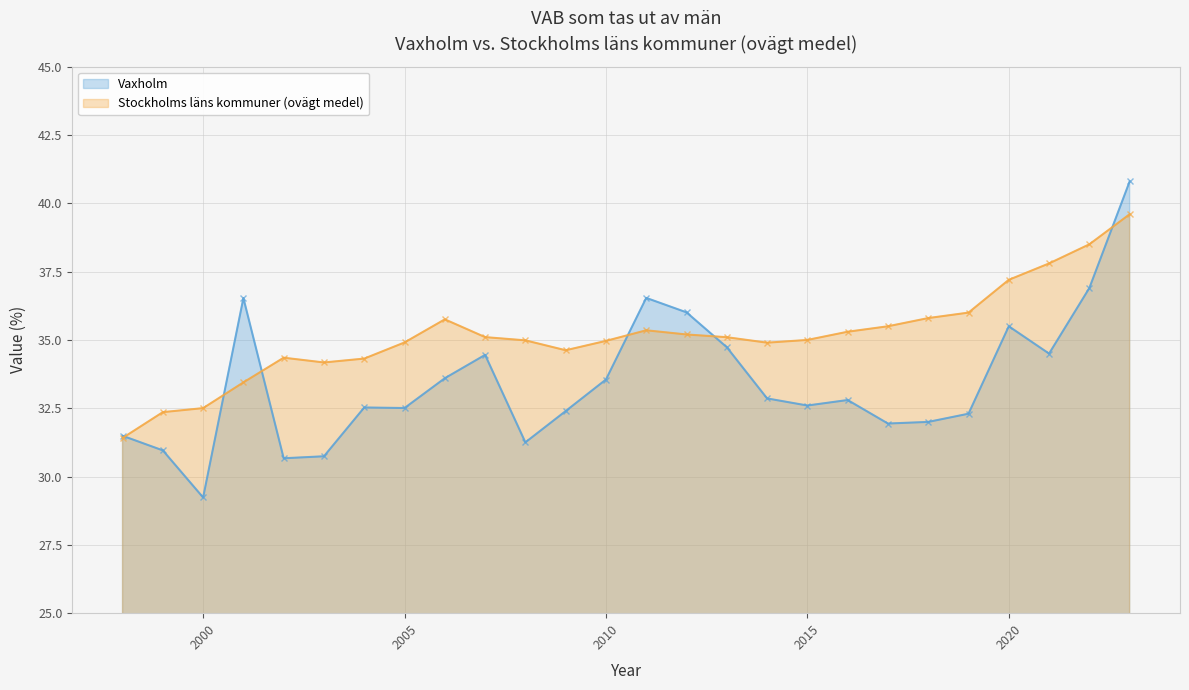

The Stockholms läns kommuner (ovägt medel) series shows 22.7 at 2014. True or false?

False